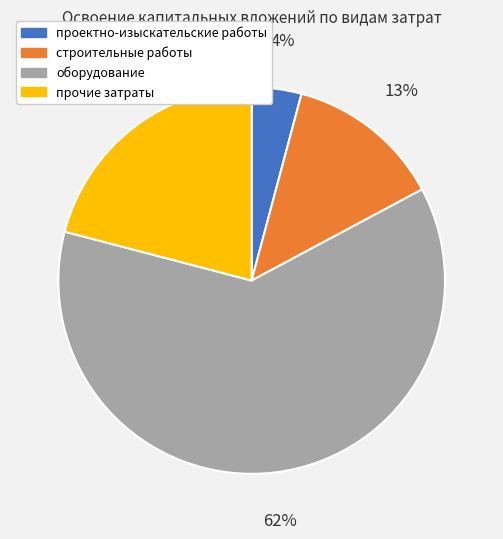

To the nearest percent, what is the difference between the строительные работы and прочие затраты slice percentages?

8%